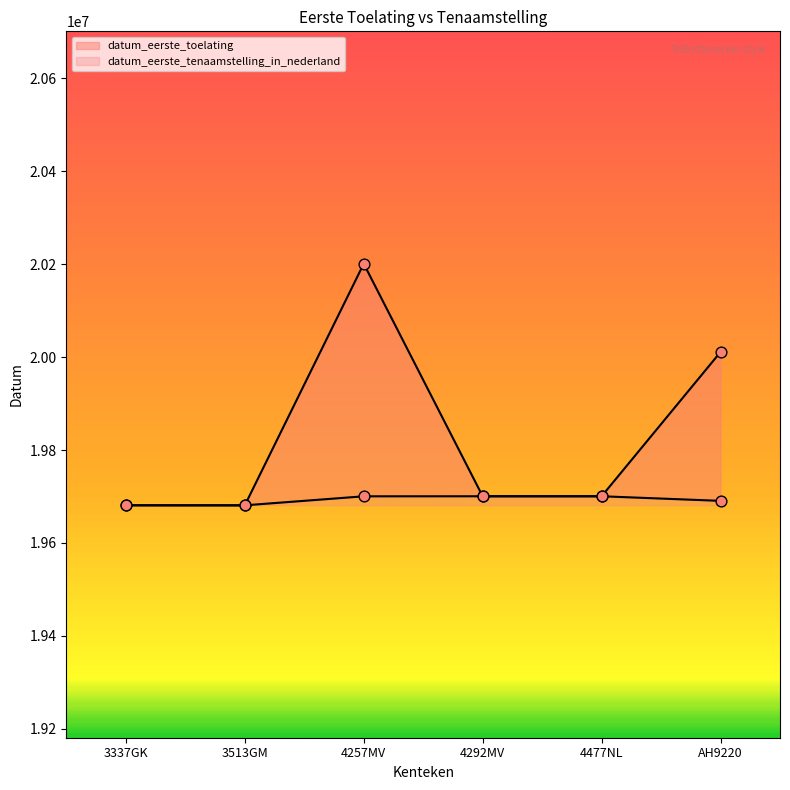

What is the total value across all series at AH9220?

39701527